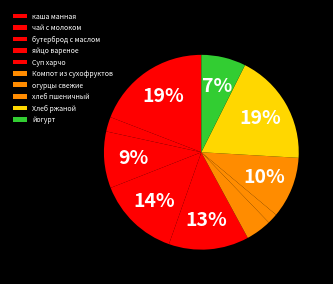

Do Суп харчо and каша манная together represent more than half of the pie?

No